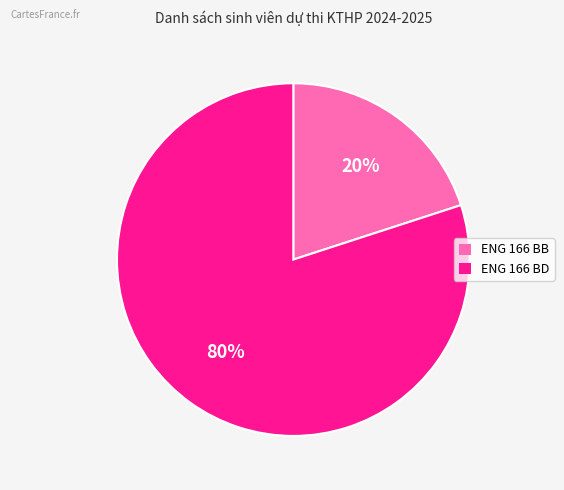

True or false: ENG 166 BD accounts for 80% of the total.

True